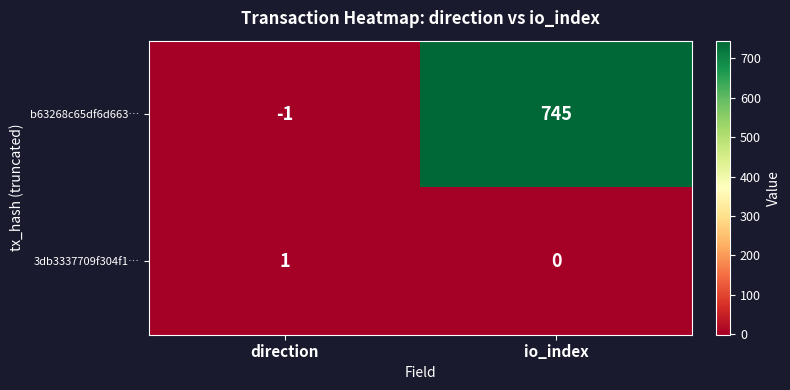

Which series has the largest range (max minus min)?

b63268c65df6d663…